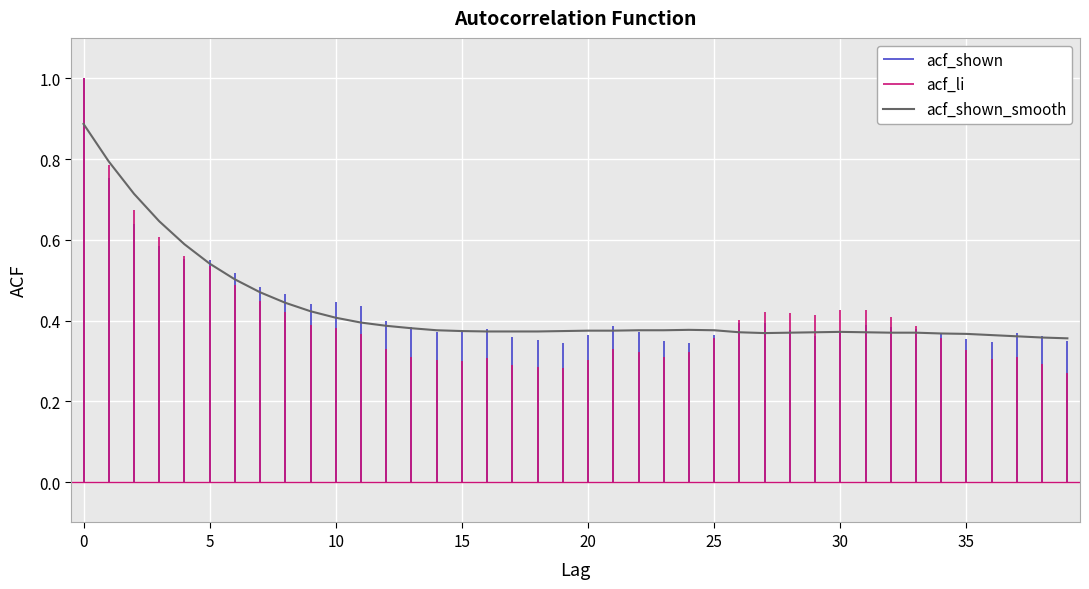

What are all the series names shown in the legend?

acf_shown, acf_shown_smooth, acf_li